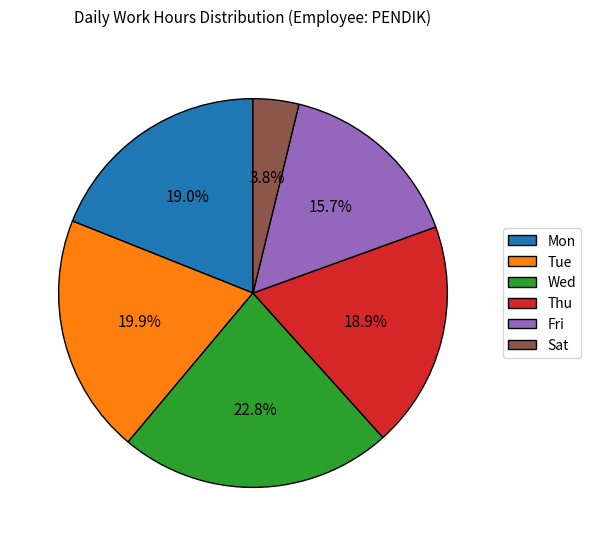

To the nearest percent, what is the combined percentage of Sat and Thu?

23%